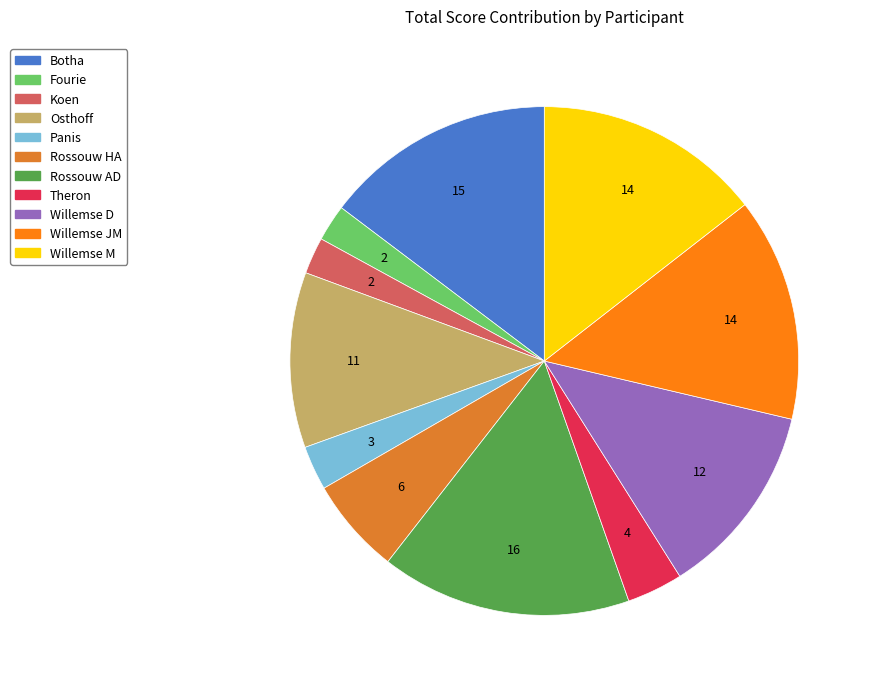

Is Panis the majority of the pie?

No